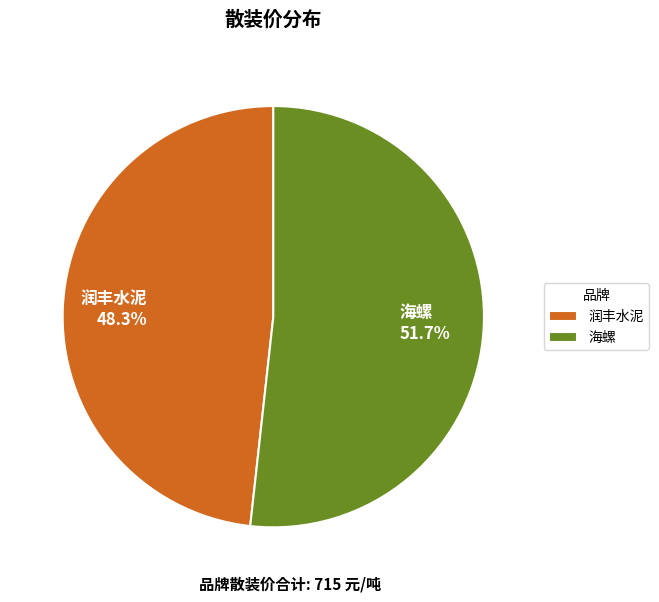

The 润丰水泥 slice represents 60% of the pie. True or false?

False